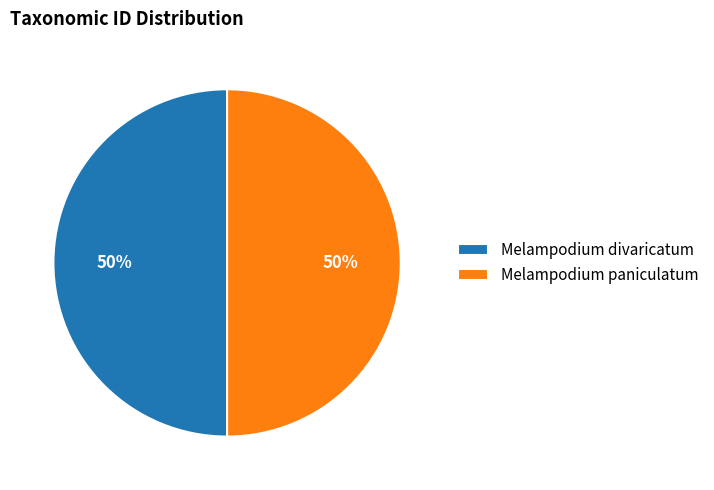

To the nearest percent, what percentage of the pie is Melampodium paniculatum?

50%